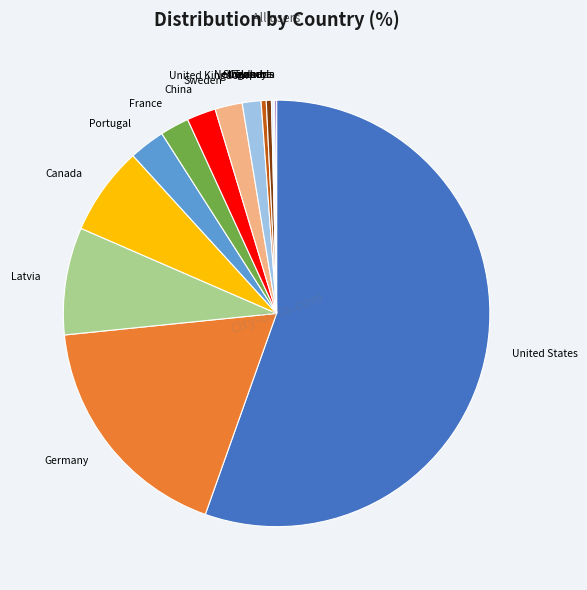

Is it true that China is 2% of the pie?

True